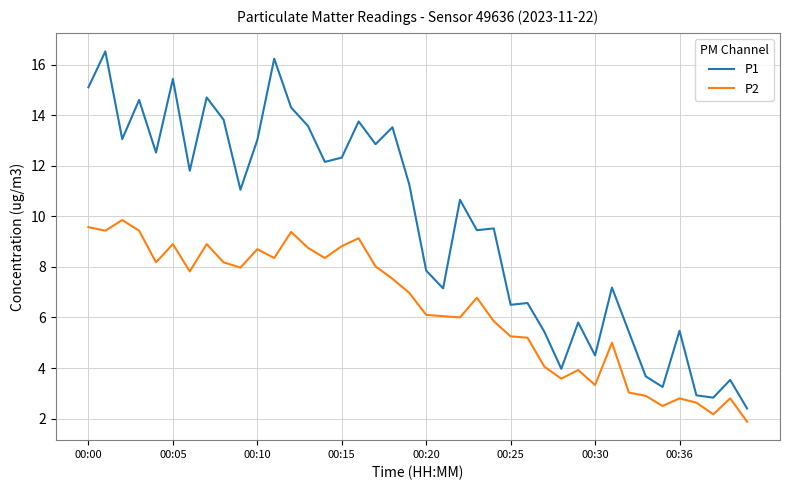

What is the maximum value shown in the chart?

16.5